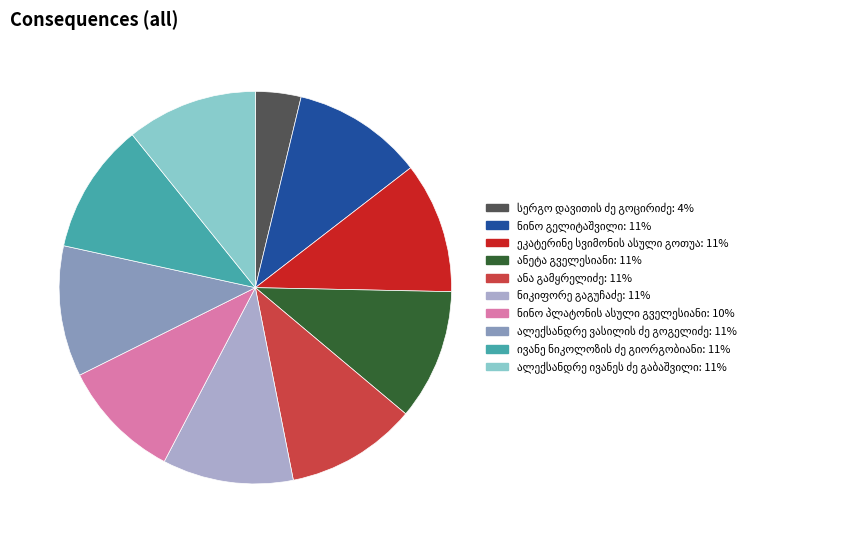

Is there any slice that represents more than half of the pie?

No